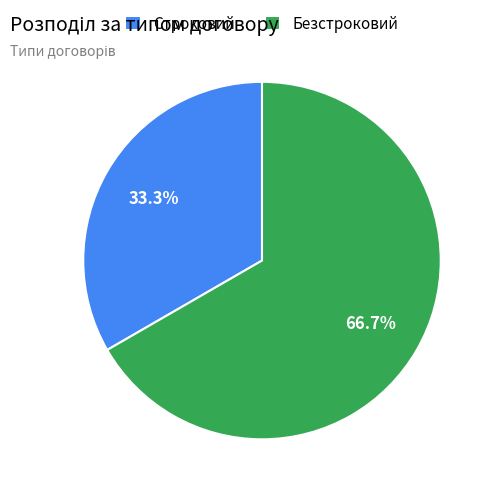

To the nearest percent, what percentage of the pie is Безстроковий?

67%